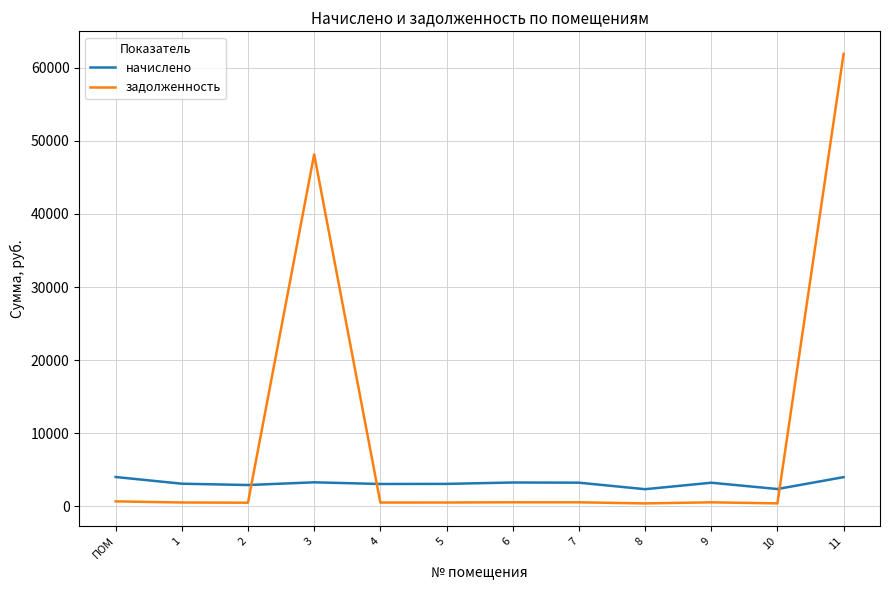

The начислено series shows 3219.6 at 9. True or false?

True